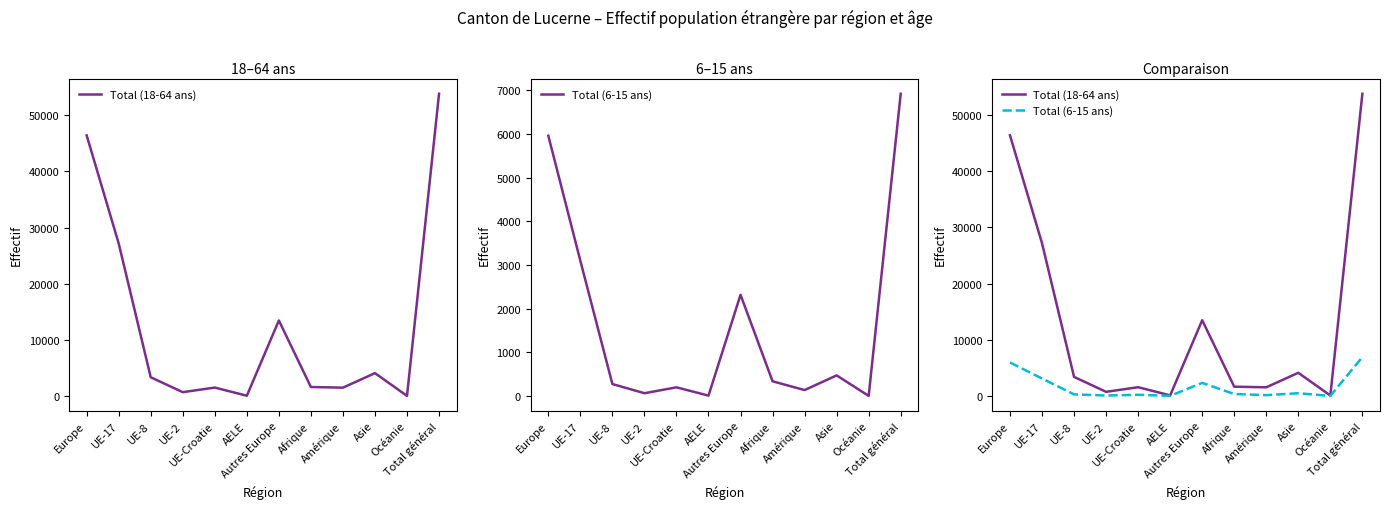

Where is the first local minimum for Total (18-64 ans)?

UE-2